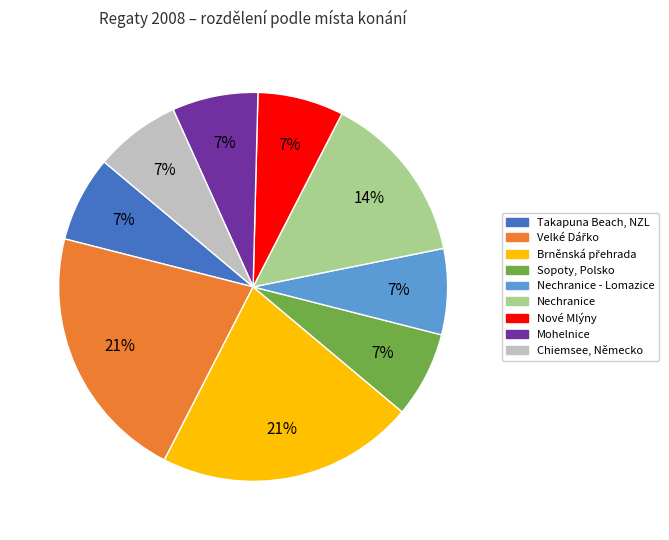

Is there a majority slice in this chart?

No